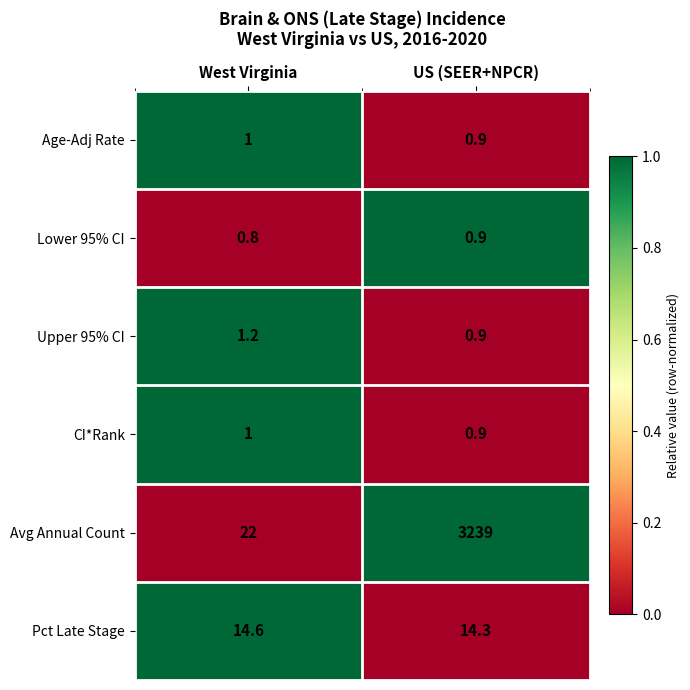

What value does the Pct Late Stage series have at West Virginia?

14.6